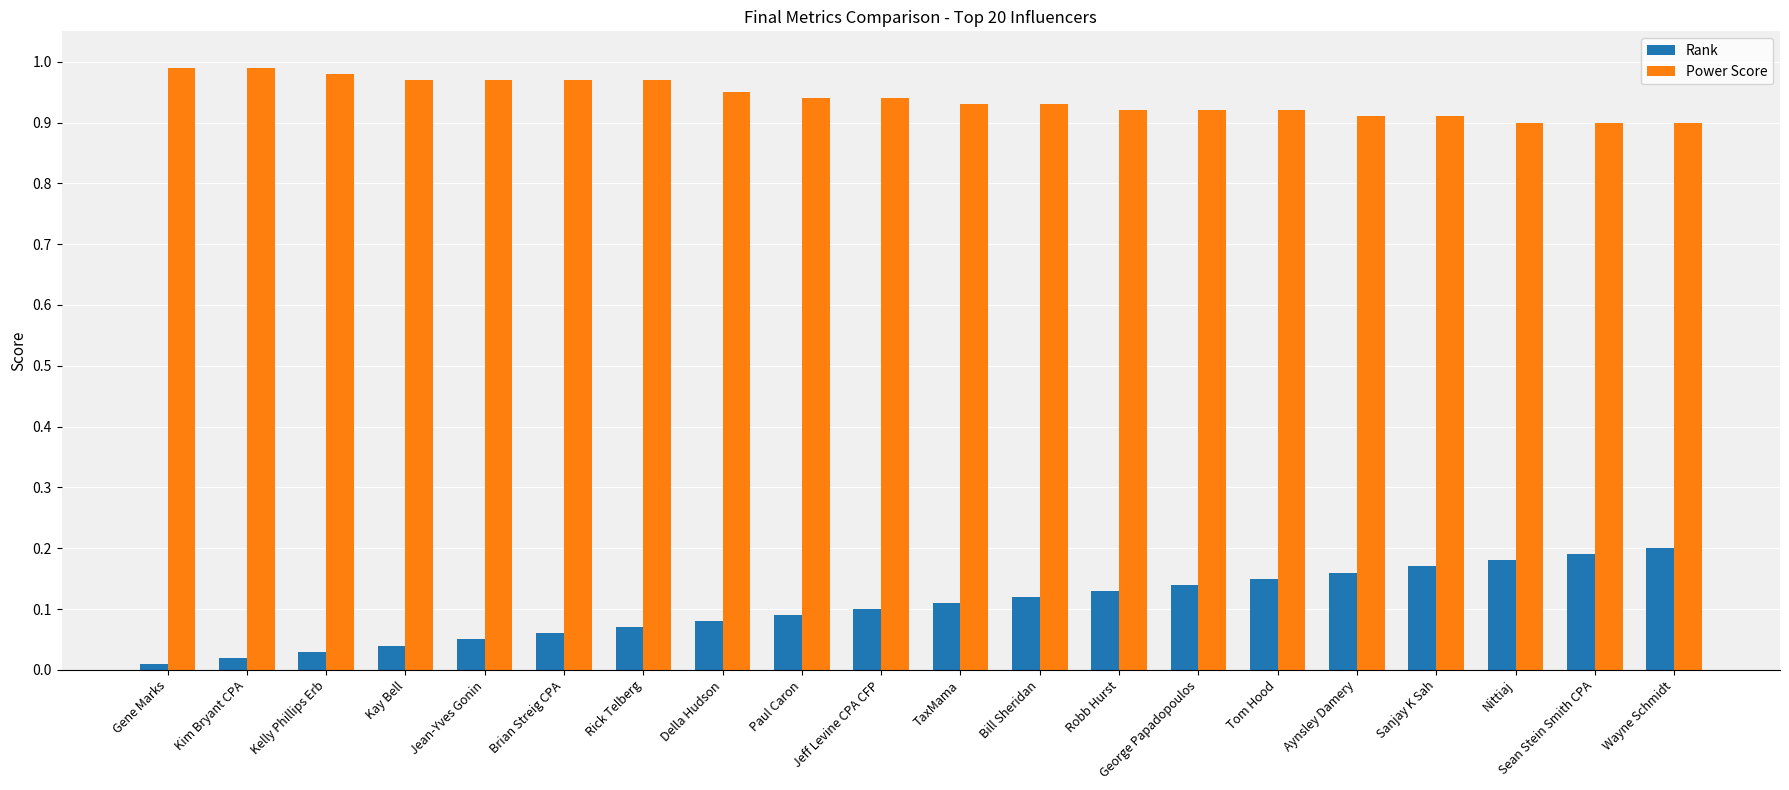

What is the label of the 2nd bar from the left?

Kim Bryant CPA